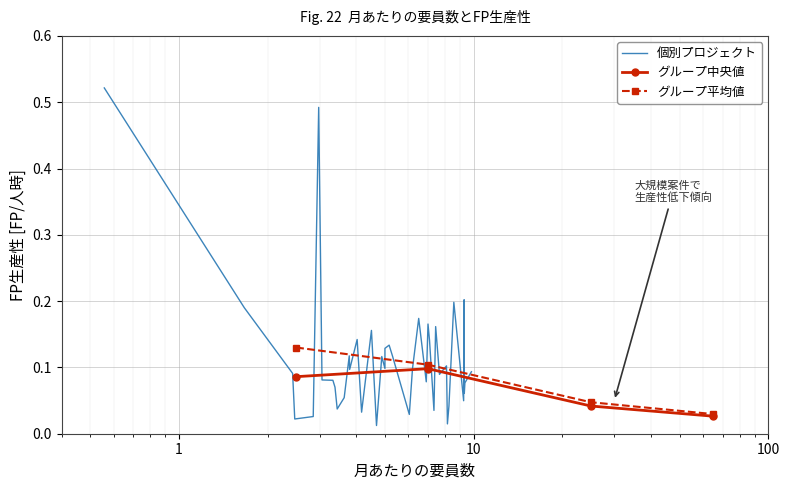

True or false: グループ平均値 has more than 2 interior local peaks.

False